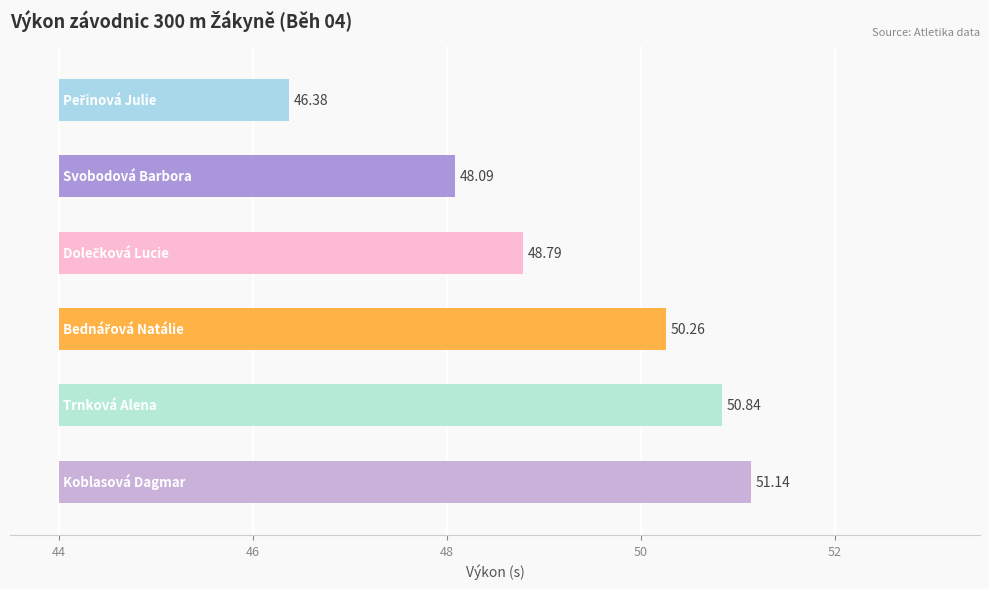

What is the change in value from 48 to 50?

+0.6